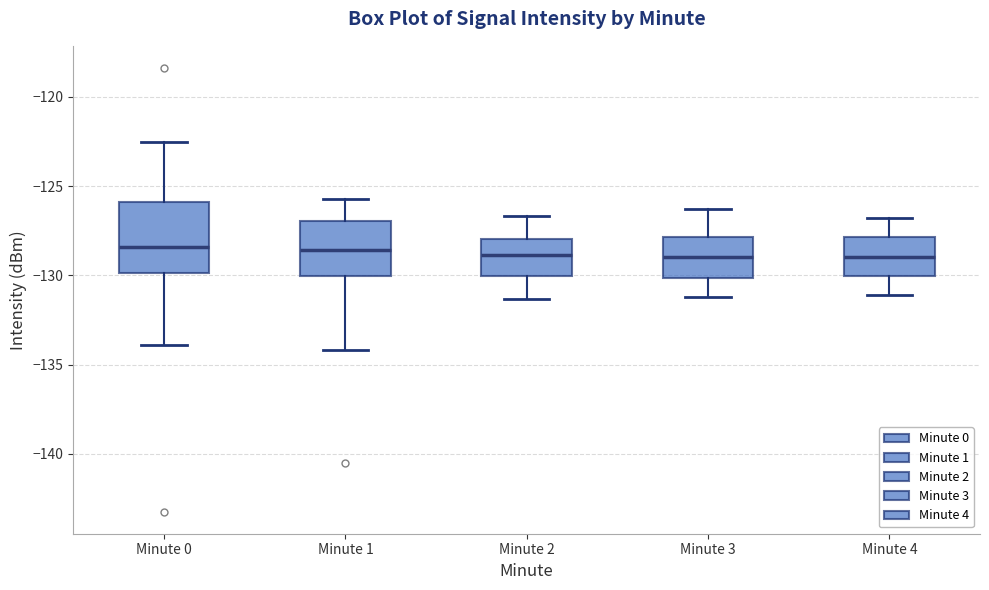

Reading left to right, read every box against the y-axis: the position of its median line, the range the box covers, and the ends of its whiskers. The values are not printed on the chart, so give them approximately, as read against the axis.

Minute 0: median -128.5, box -130.0 to -126.0, whiskers -134.0 to -122.5
Minute 1: median -128.5, box -130.0 to -127.0, whiskers -134.0 to -125.5
Minute 2: median -129.0, box -130.0 to -128.0, whiskers -131.5 to -126.5
Minute 3: median -129.0, box -130.0 to -128.0, whiskers -131.0 to -126.5
Minute 4: median -129.0, box -130.0 to -128.0, whiskers -131.0 to -127.0